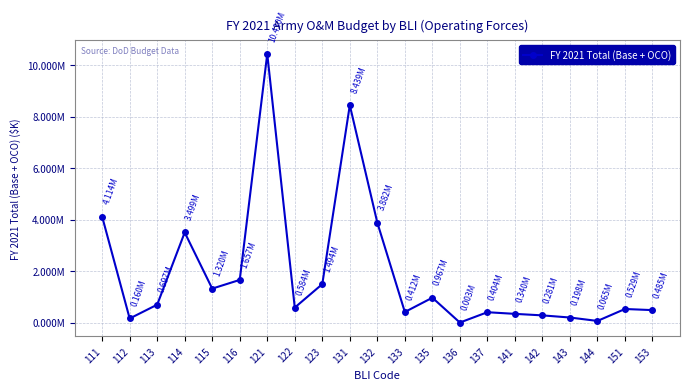

Which category has the highest value across all series?

121